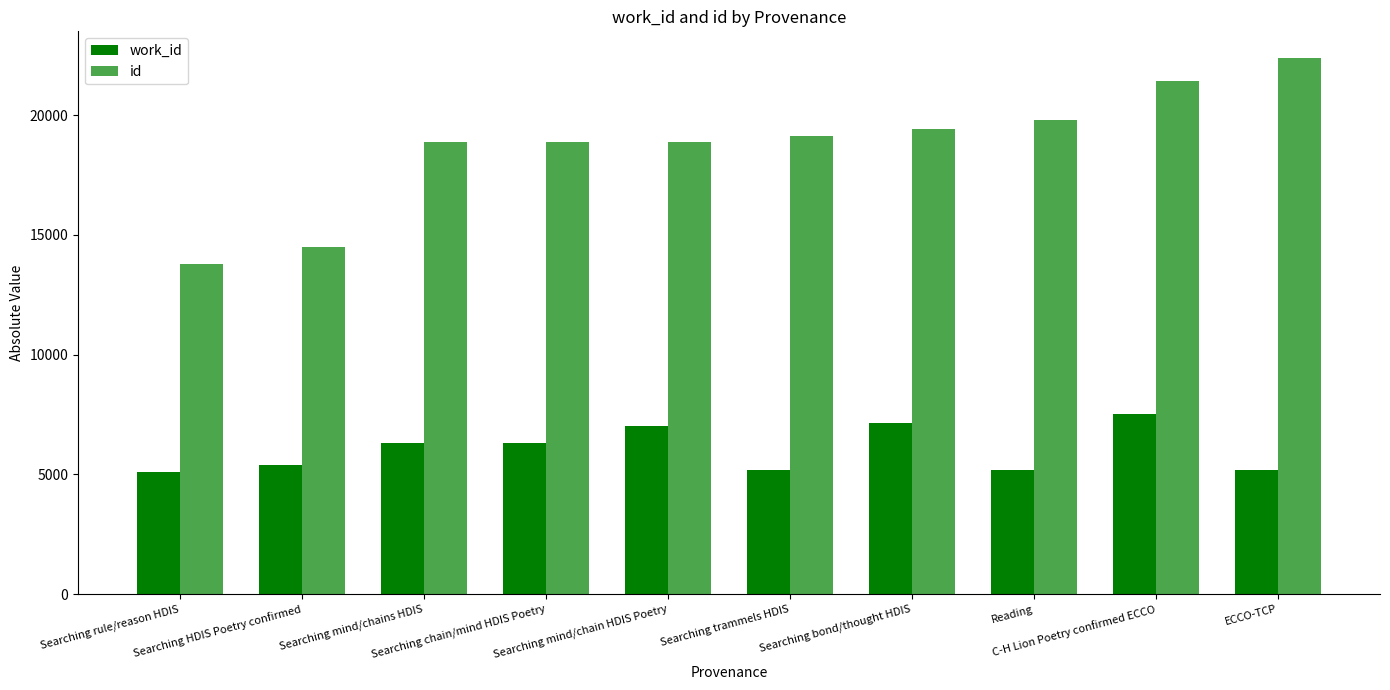

How many categories are shown in the chart?

10